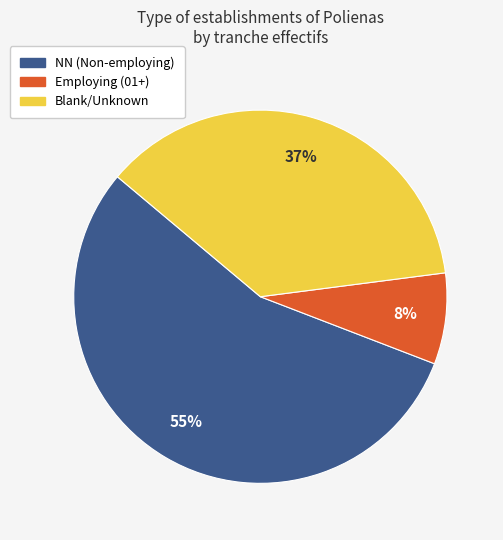

Does any single category account for the majority?

Yes